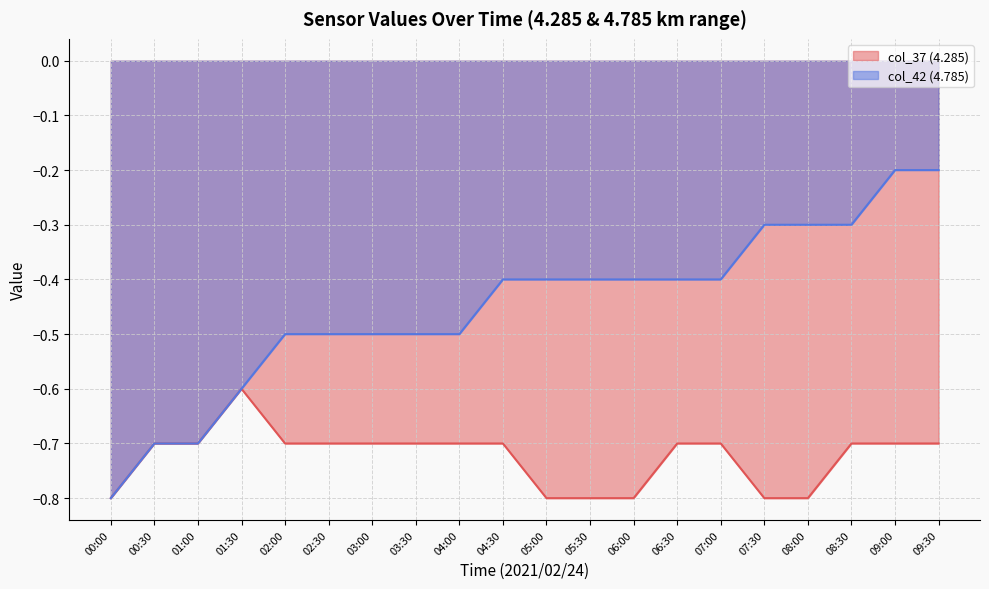

At which category is the sum across all series the highest?

09:00